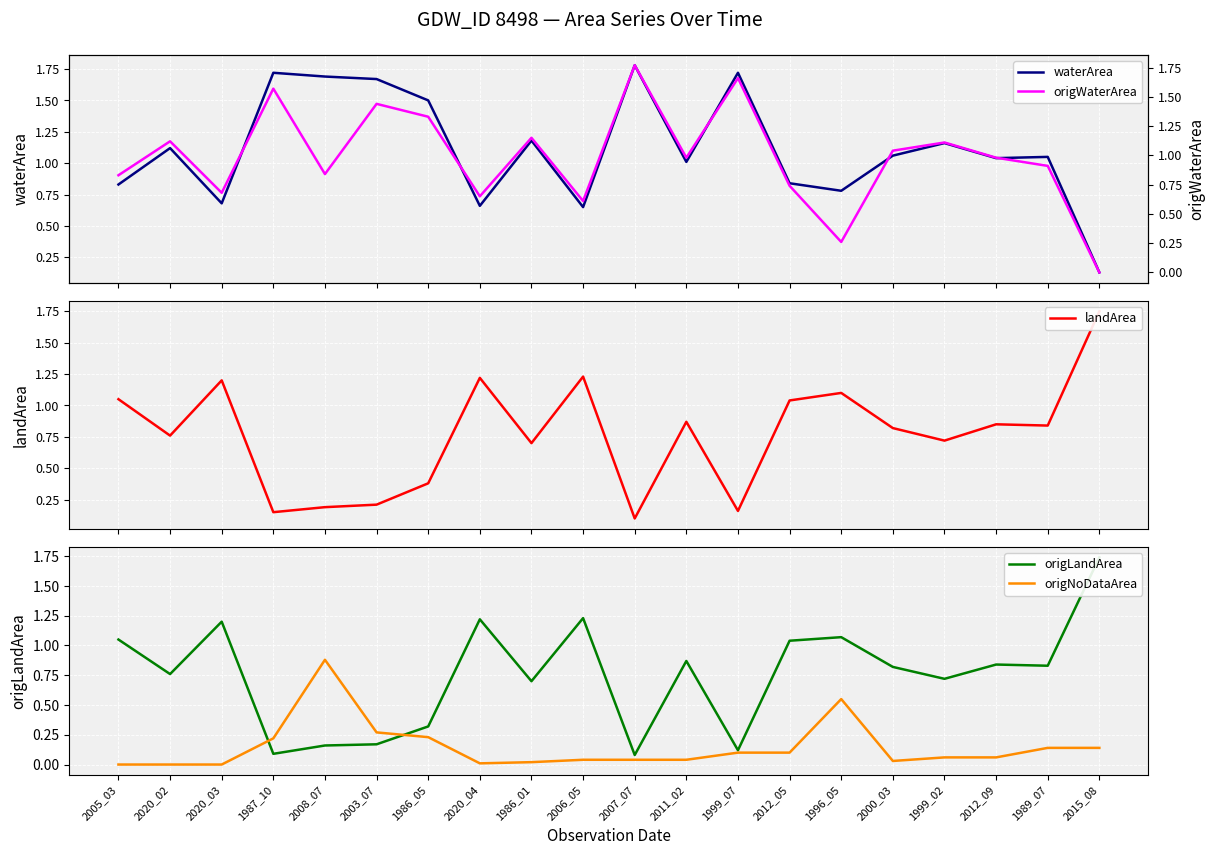

What is the label of the 16th point from the right?

2008_07